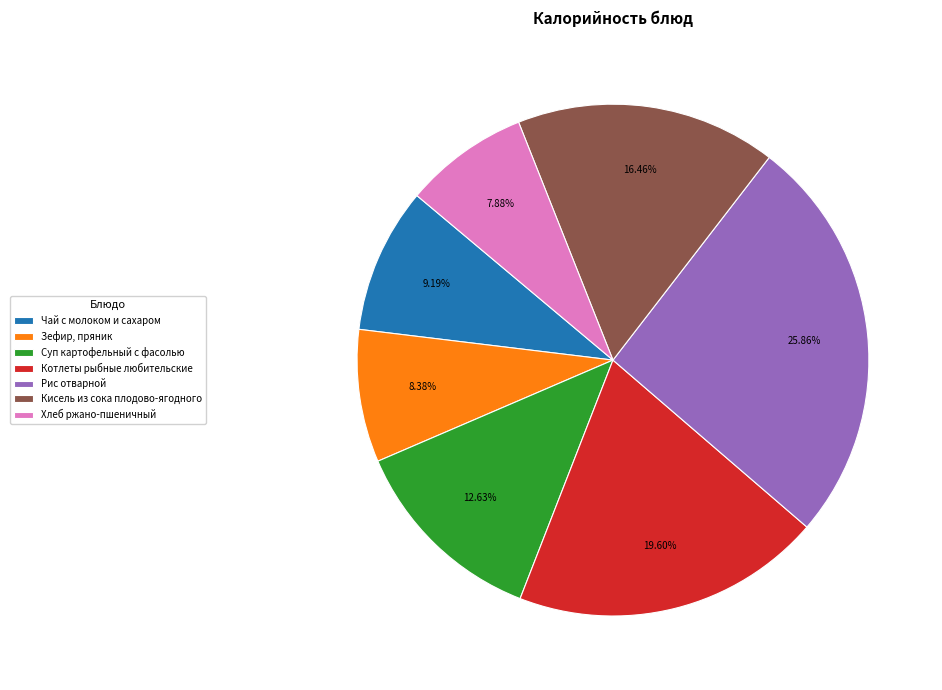

Is there any slice that represents more than half of the pie?

No